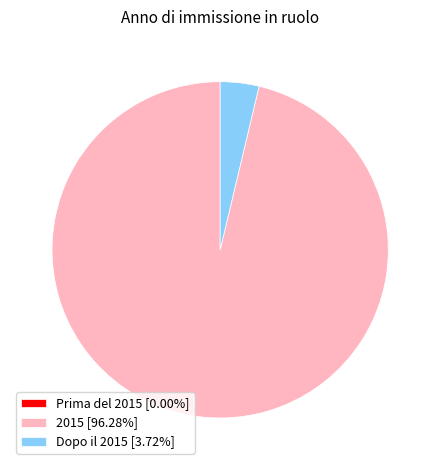

Is there any slice that represents more than half of the pie?

Yes